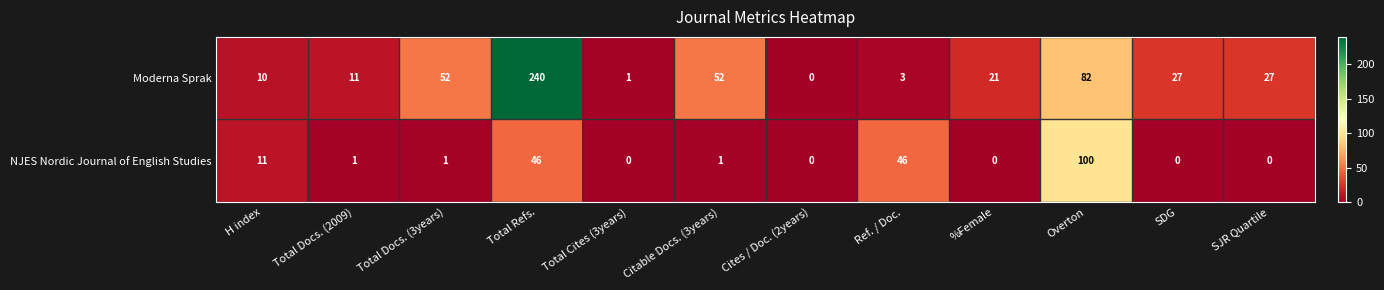

At which category is the sum across all series the highest?

Total Refs.